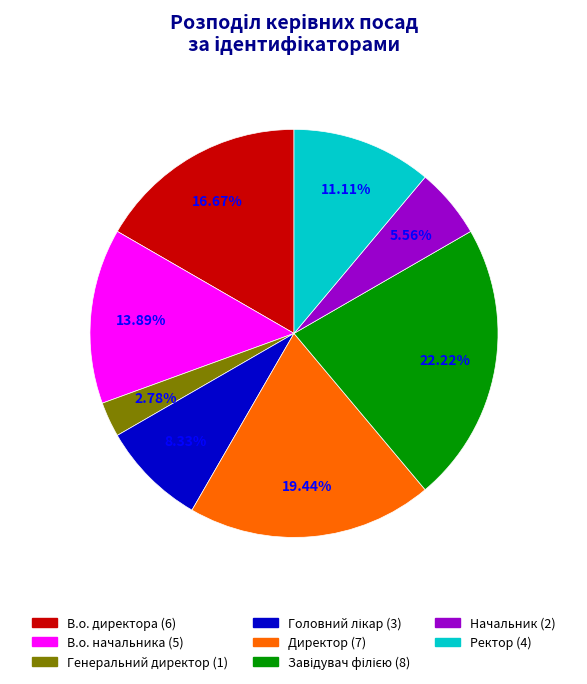

How many slices are in this pie chart?

8